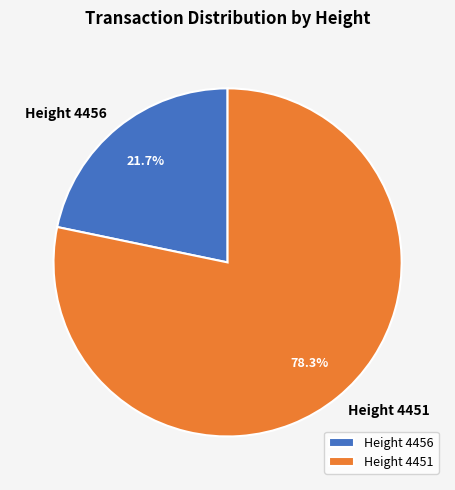

Combined, do Height 4456 and Height 4451 account for over 50%?

Yes